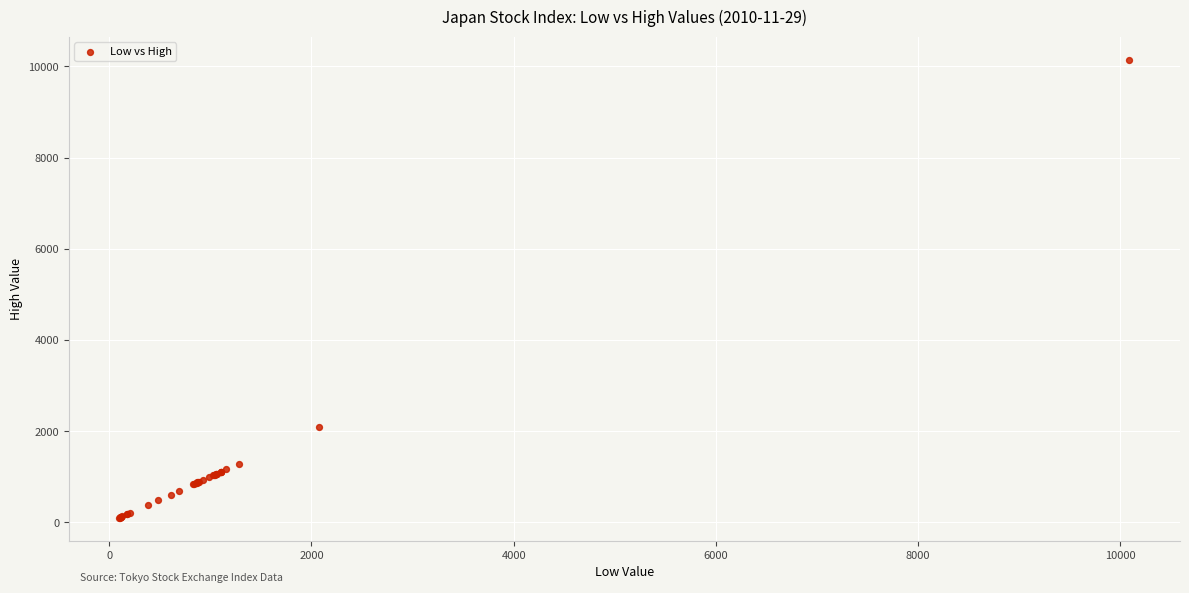

What Y value in the scatter plot is closest to 5125?

2082.2